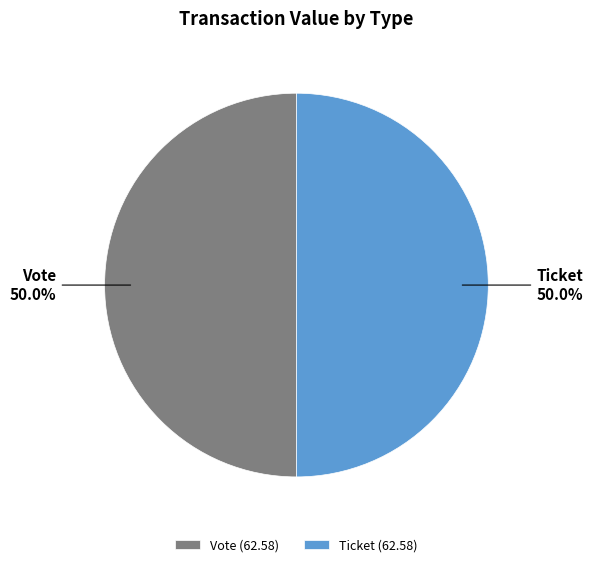

Do Ticket (62.58) and Vote (62.58) together represent more than half of the pie?

Yes